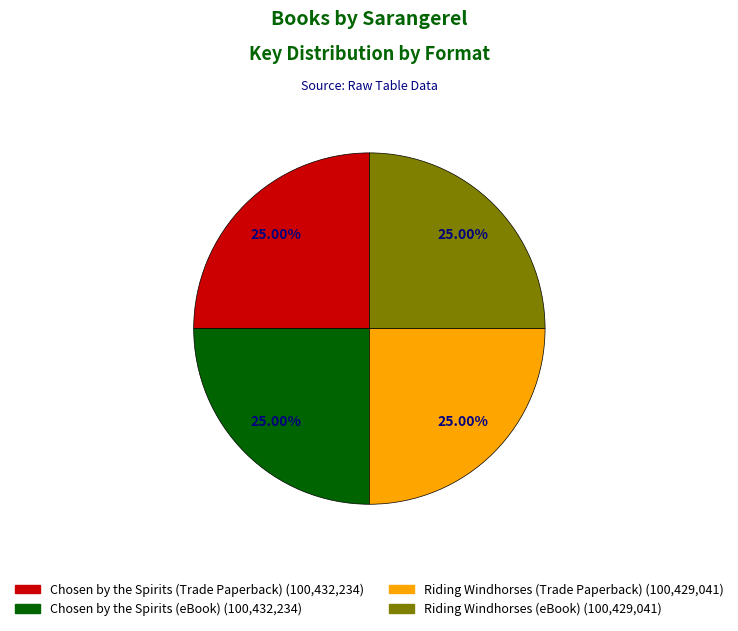

The Riding Windhorses (Trade Paperback) slice represents 25% of the pie. True or false?

True